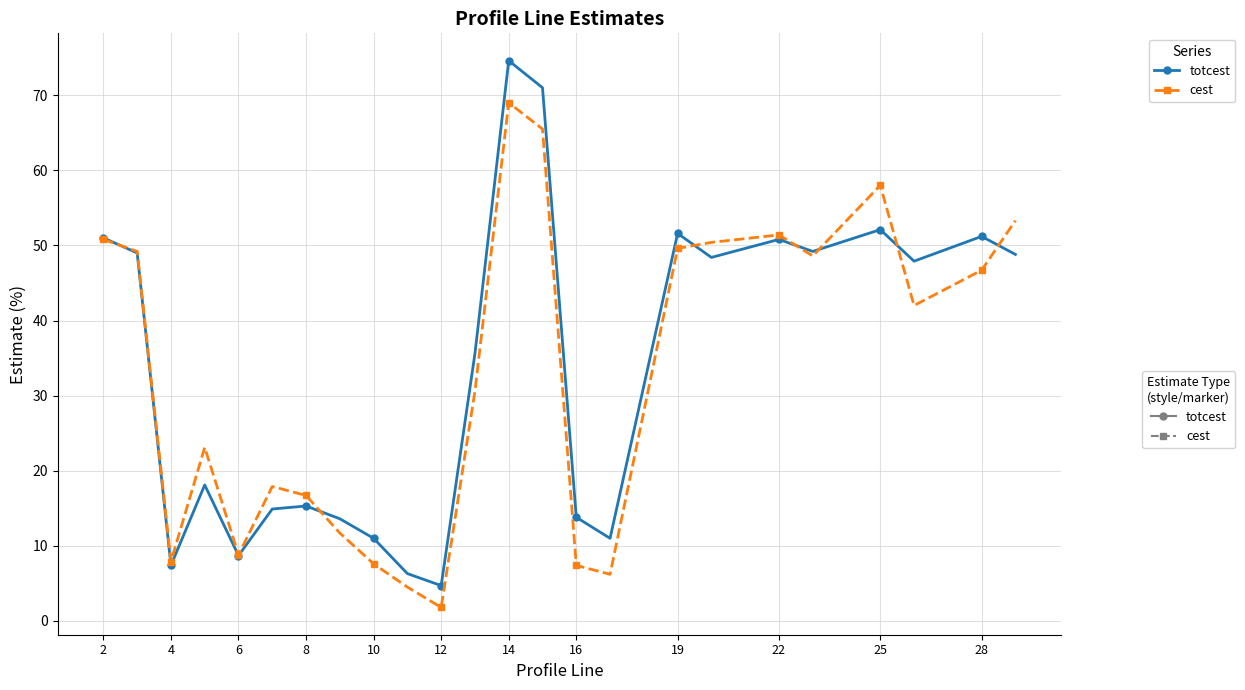

Which series has the largest range (max minus min)?

totcest